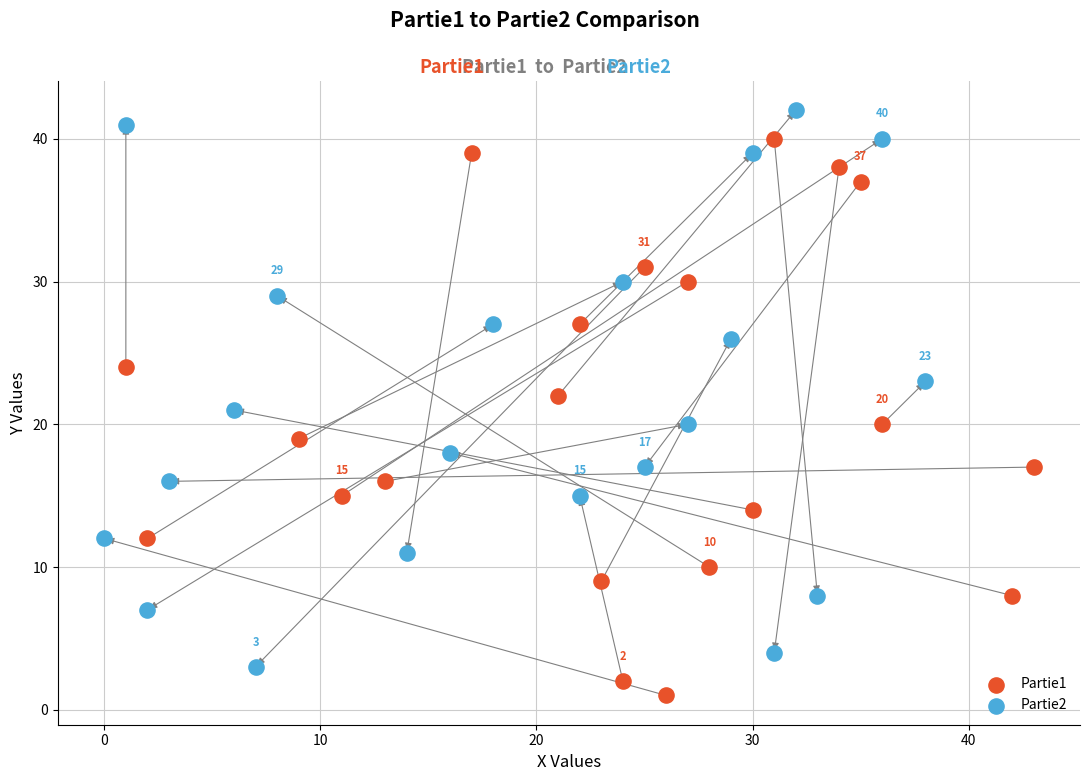

What are all the series names shown in the legend?

Partie1, Partie2